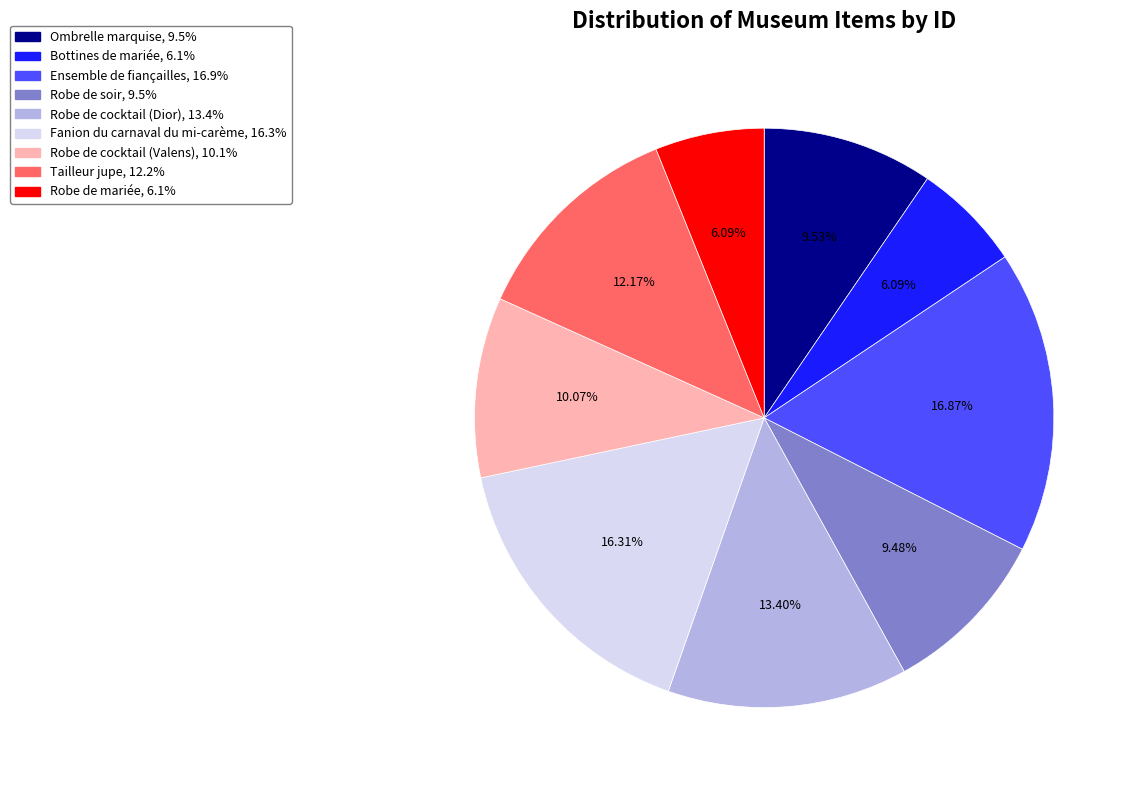

Which category has the biggest portion of the pie?

Ensemble de fiançailles